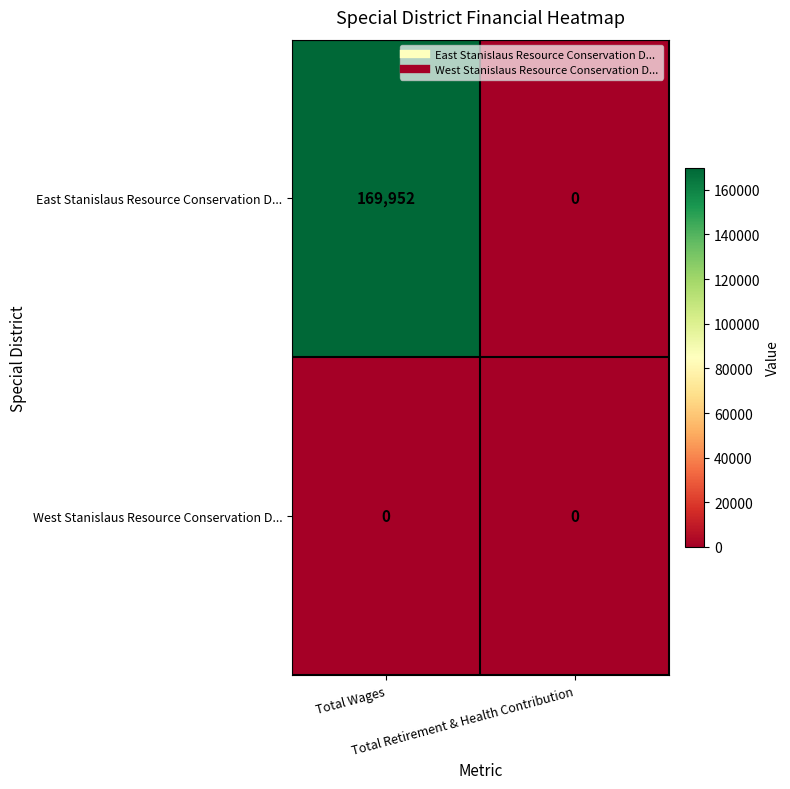

Which series has the widest spread of values?

East Stanislaus Resource Conservation D...